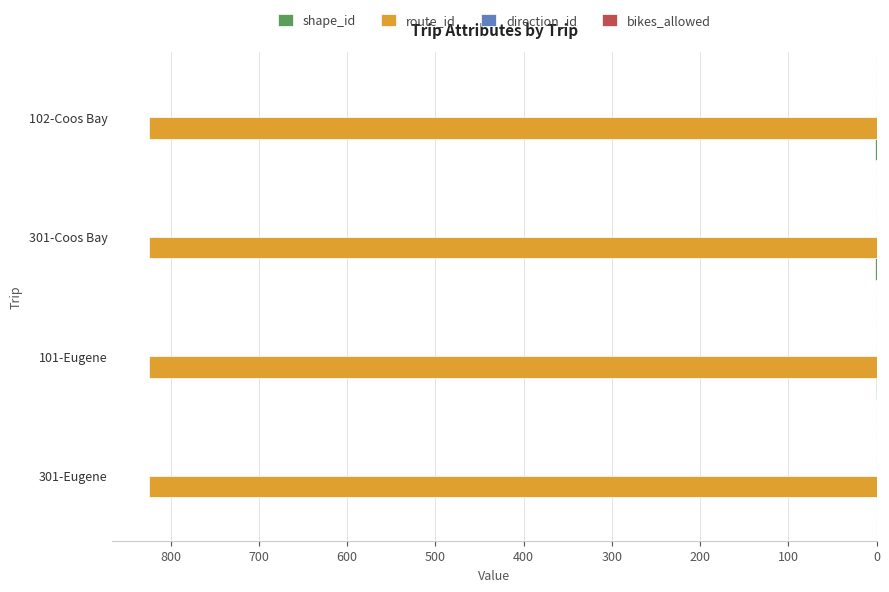

How many values in the shape_id series exceed -1?

1